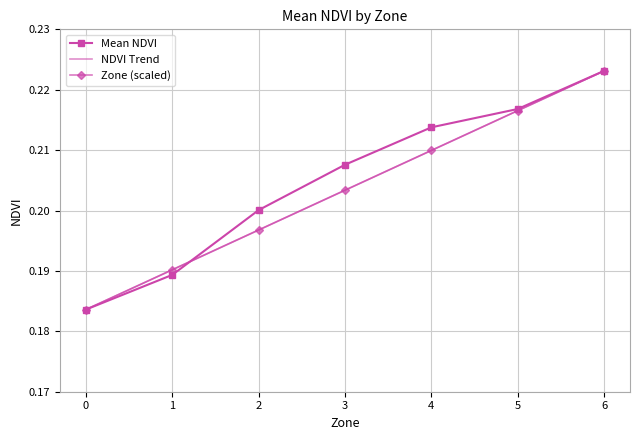

Rank the categories by Mean NDVI value from lowest to highest.

0, 1, 2, 3, 4, 5, 6